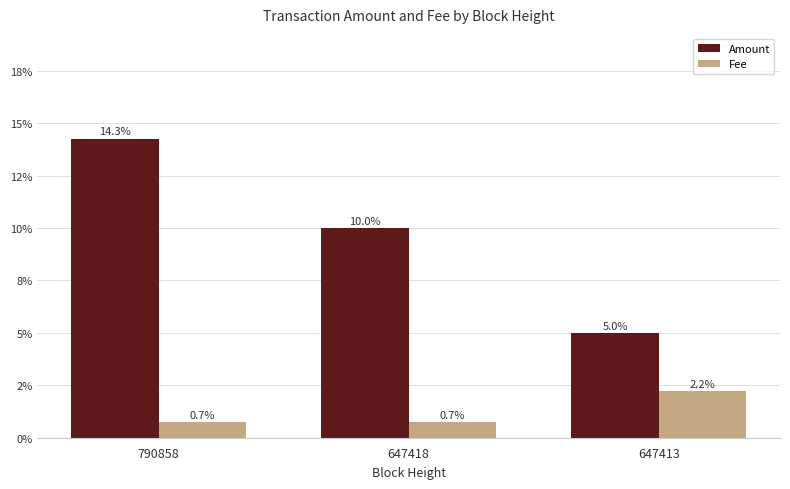

The value of Amount at 790858 is 0.2. True or false?

False